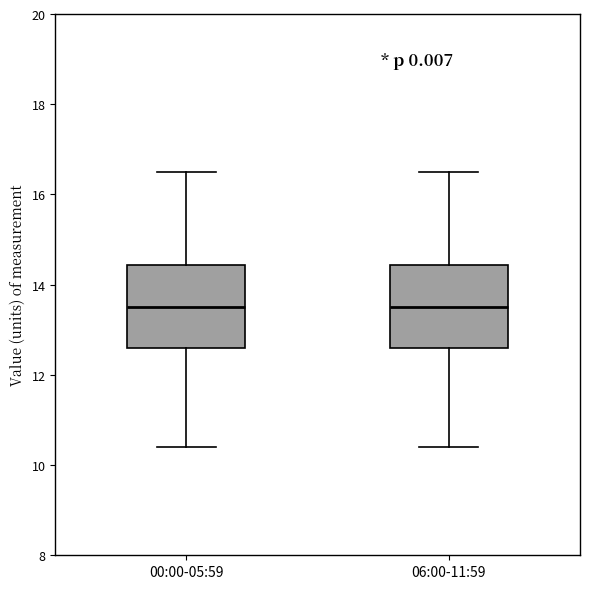

Reading left to right, transcribe this box plot: for each box, give where its median line is, the range the box spans, and where its two whiskers end, as read against the y-axis. The values are not printed on the chart, so give them approximately, as read against the axis.

00:00-05:59: median 13.6, box 12.6 to 14.4, whiskers 10.4 to 16.6
06:00-11:59: median 13.6, box 12.6 to 14.4, whiskers 10.4 to 16.6